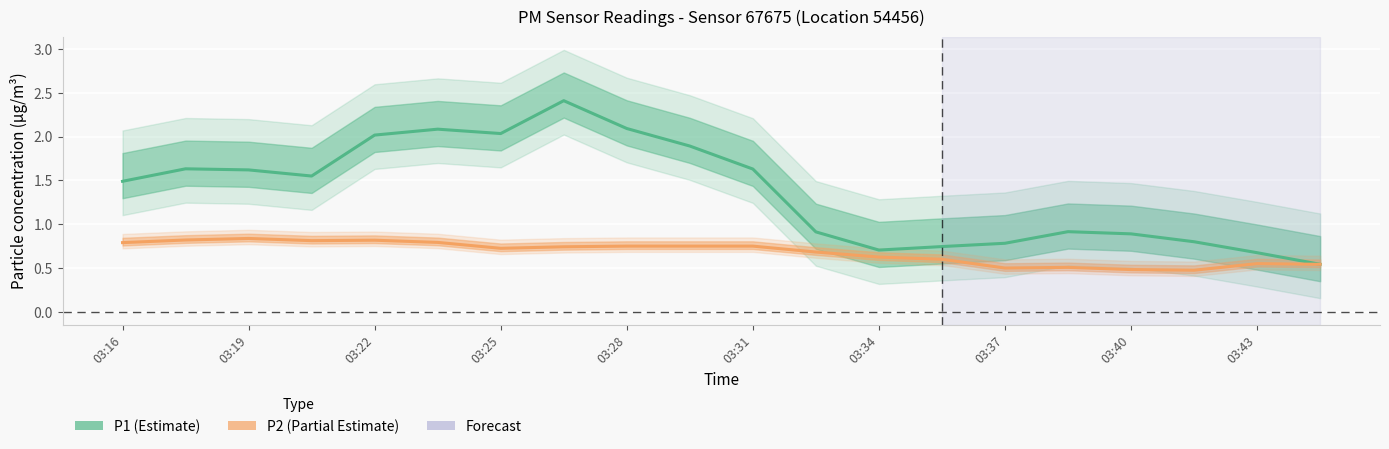

True or false: P1 and P2 intersect in this chart.

False